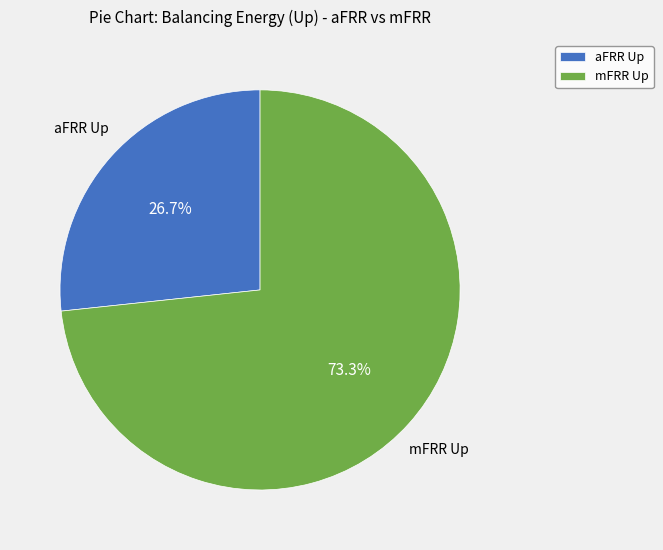

What is the smallest slice in the pie chart?

aFRR Up